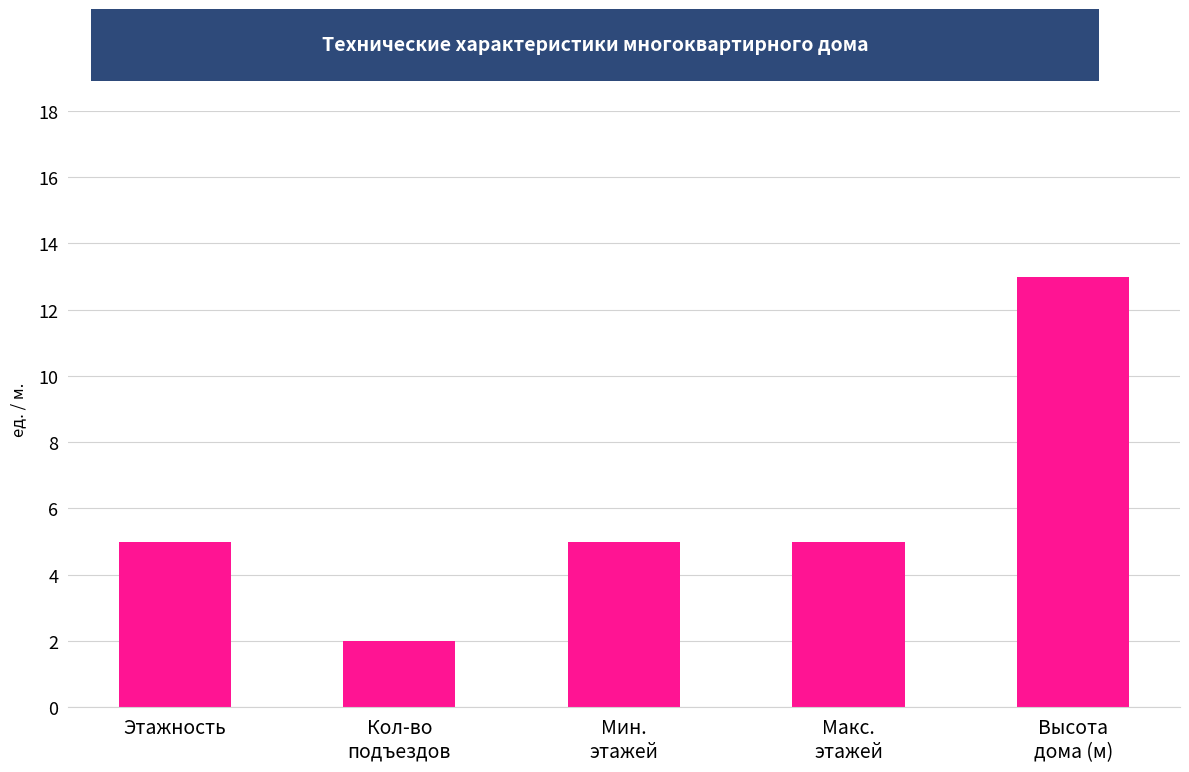

What is the smallest value displayed?

2